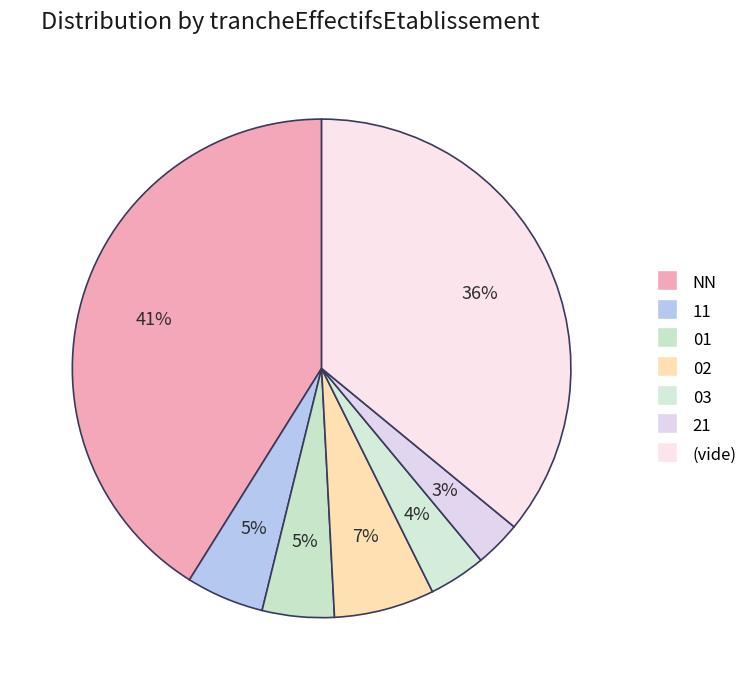

How many slices are in this pie chart?

7